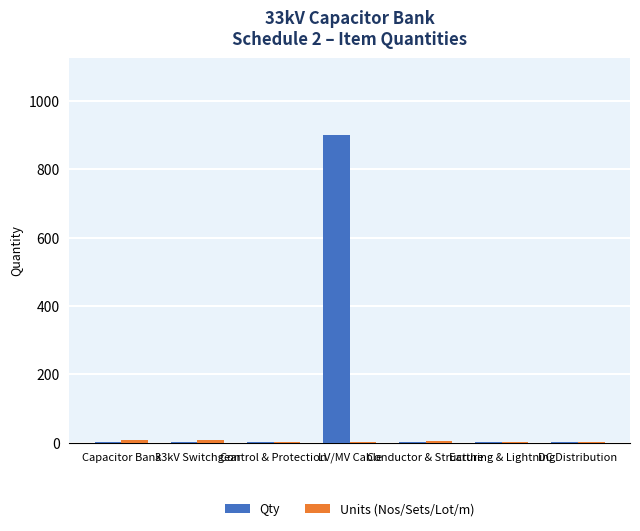

What is the total value across all series at Earthing & Lightning?

3